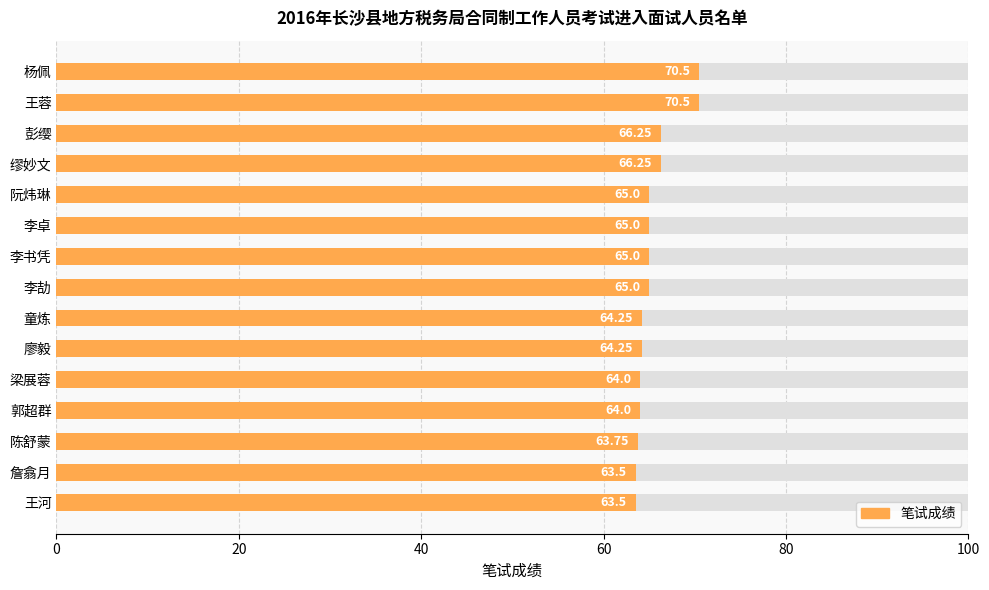

What is the difference between the maximum and minimum values?

7.0